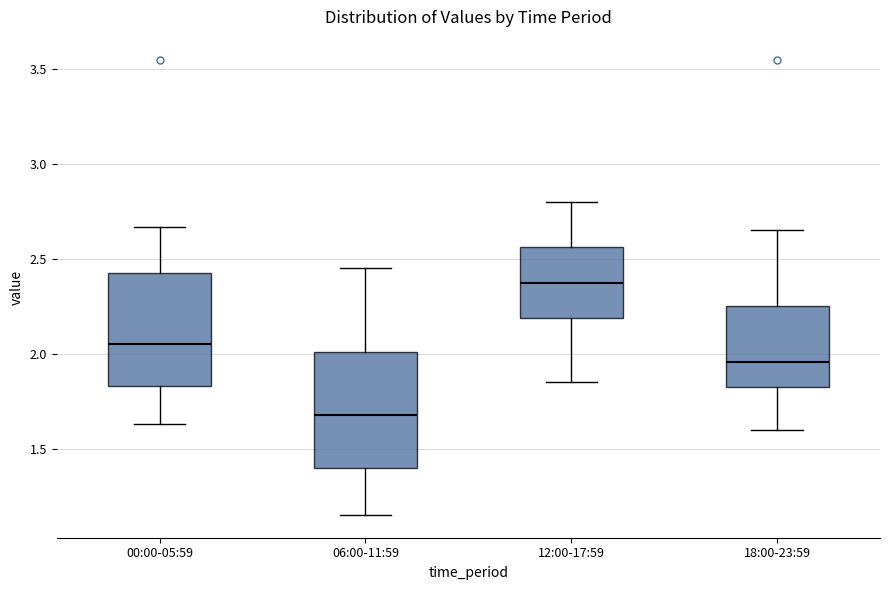

Which box's median line is the lowest?

06:00-11:59